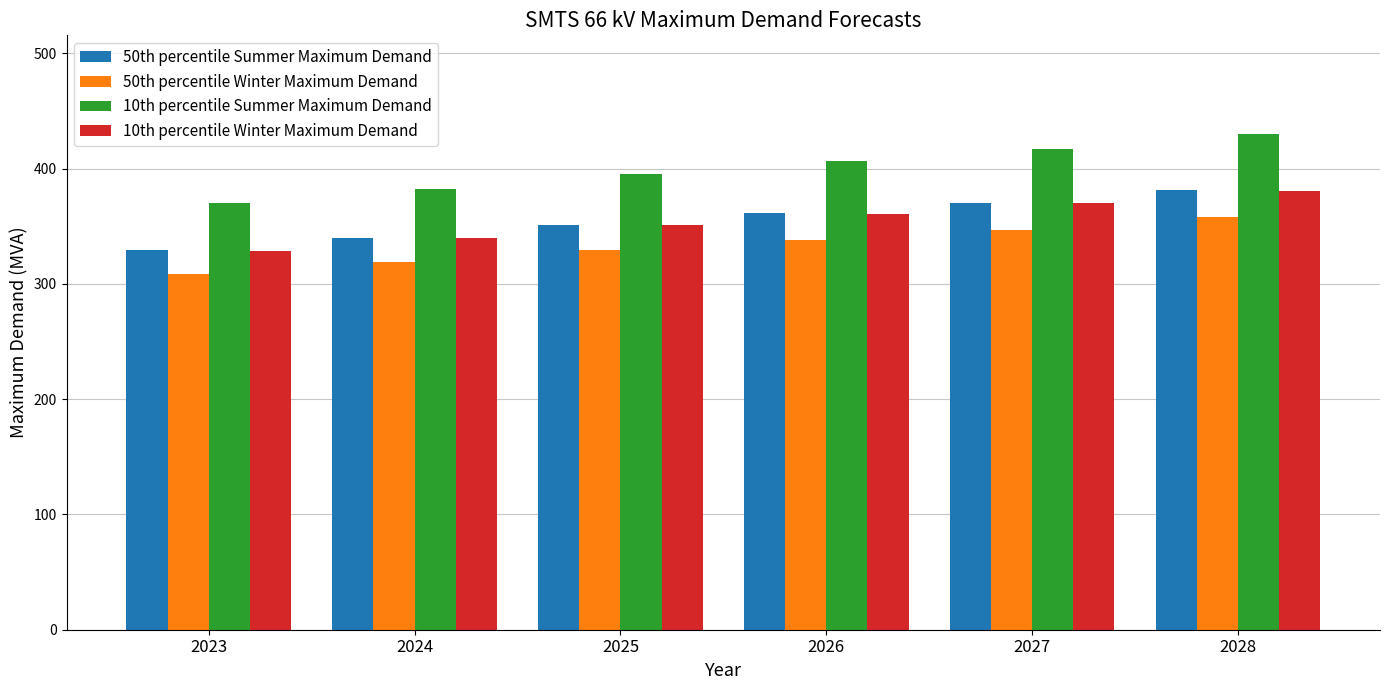

What is the approximate value of 50th percentile Winter Maximum Demand at 2023?

308.5